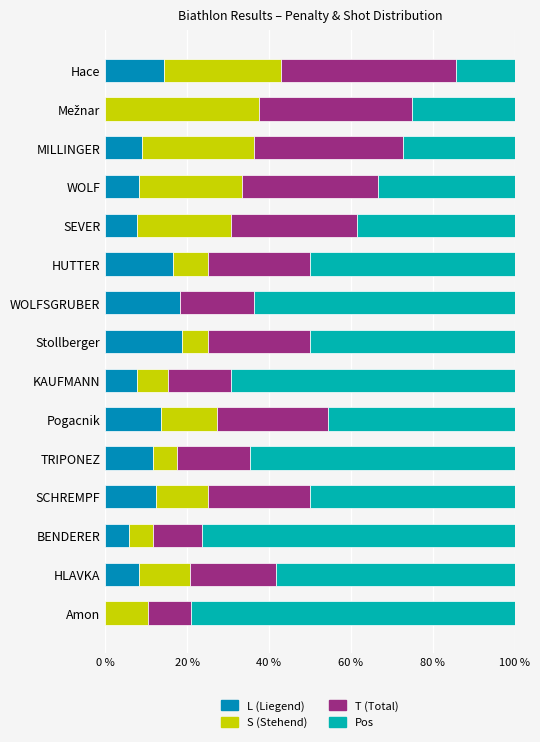

What is the maximum value for L (Liegend)?

18.8